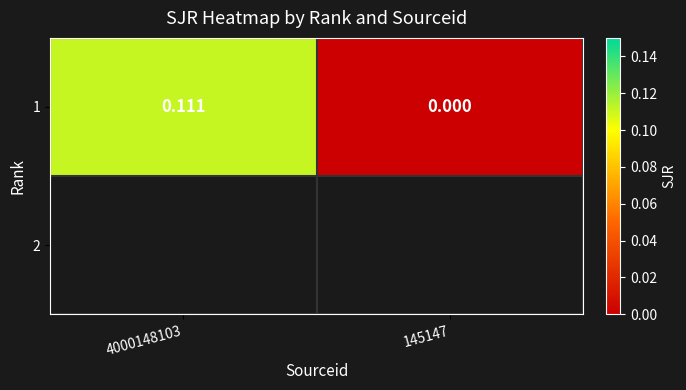

What is the approximate value at 4000148103?

0.1